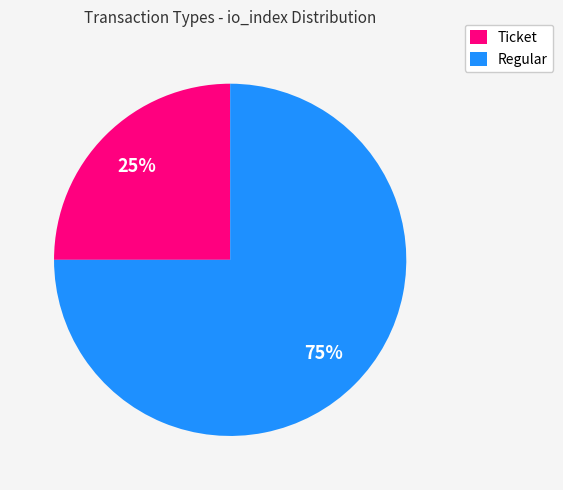

What is the smallest slice in the pie chart?

Ticket